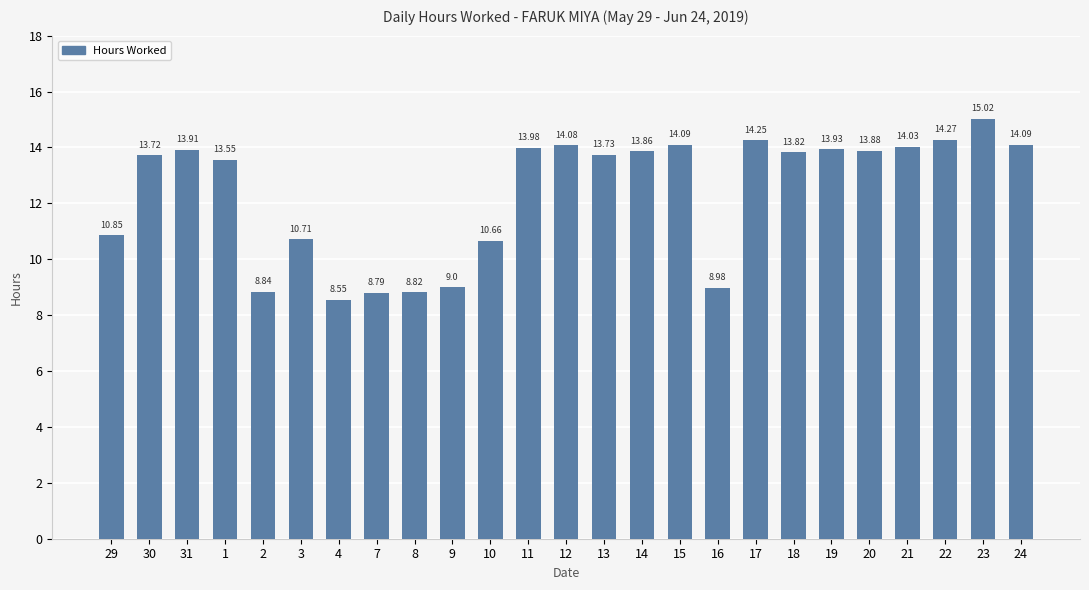

Does the chart contain any negative values?

No